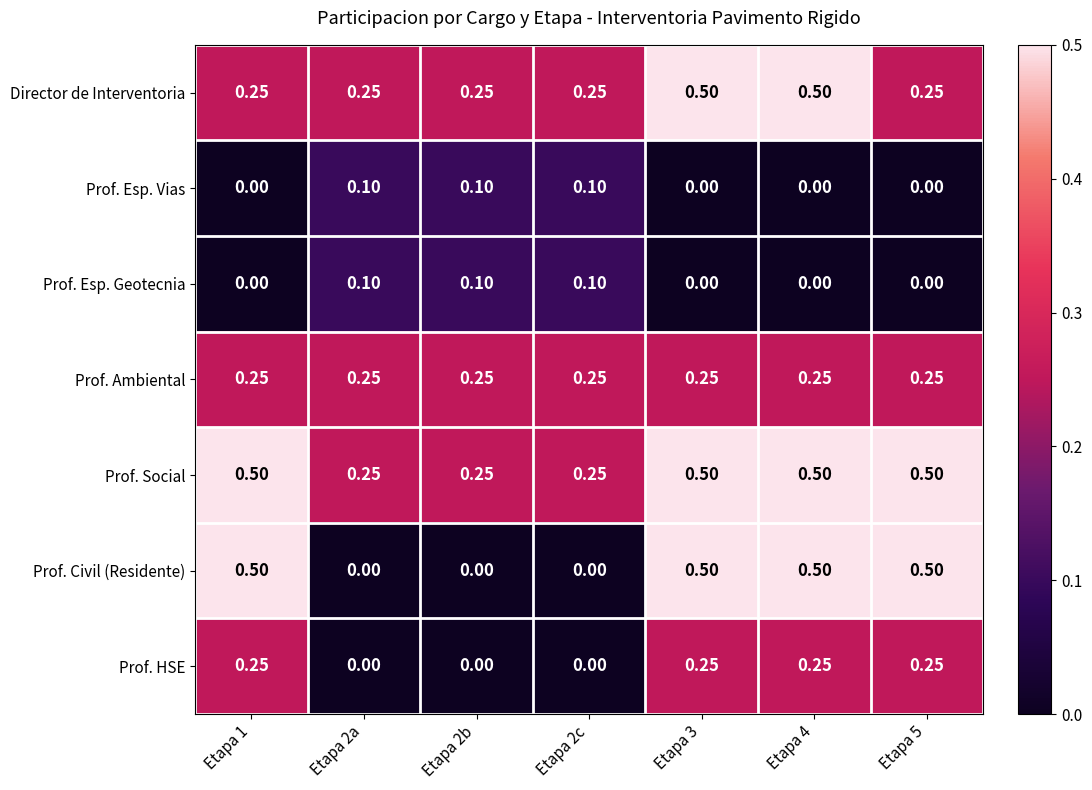

Is the value of Prof. HSE at Etapa 1 greater than the value of Prof. Esp. Vias at Etapa 2a?

Yes